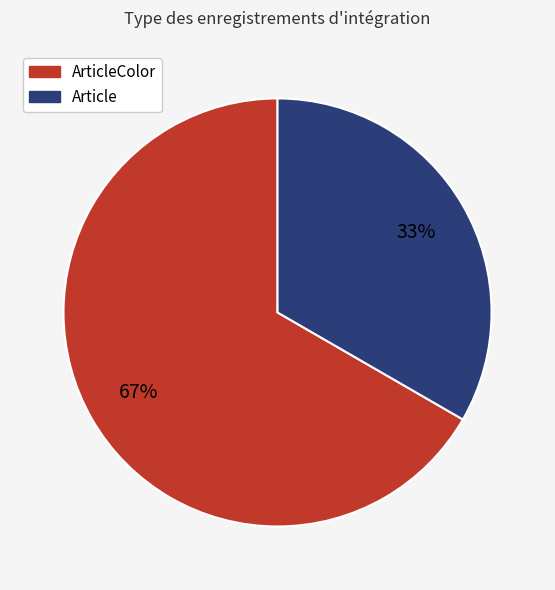

Does any single category account for the majority?

Yes